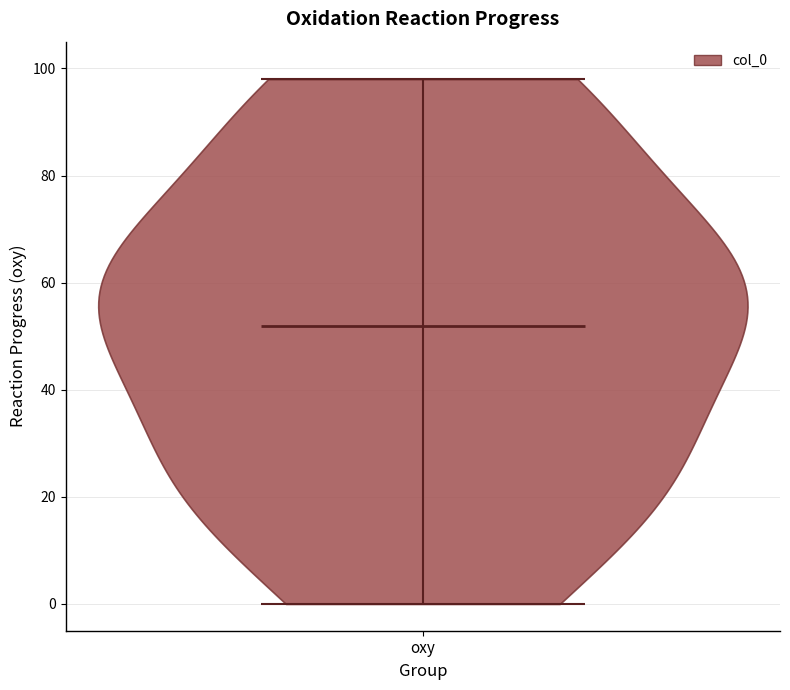

Read this violin plot against the y-axis: where its median line is, and the lowest and highest points the violin reaches. The values are not printed on the chart, so give them approximately, as read against the axis.

median line 52, lowest point 0, highest point 98